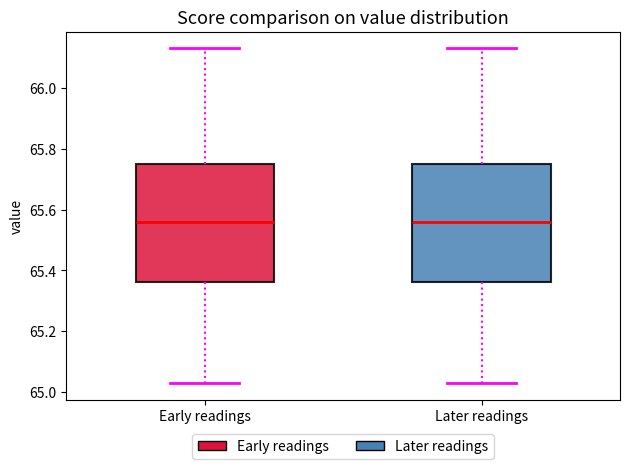

Reading left to right, transcribe this box plot: for each box, give where its median line is, the range the box spans, and where its two whiskers end, as read against the y-axis. The values are not printed on the chart, so give them approximately, as read against the axis.

Early readings: median 65.56, box 65.36 to 65.76, whiskers 65.04 to 66.14
Later readings: median 65.56, box 65.36 to 65.76, whiskers 65.04 to 66.14